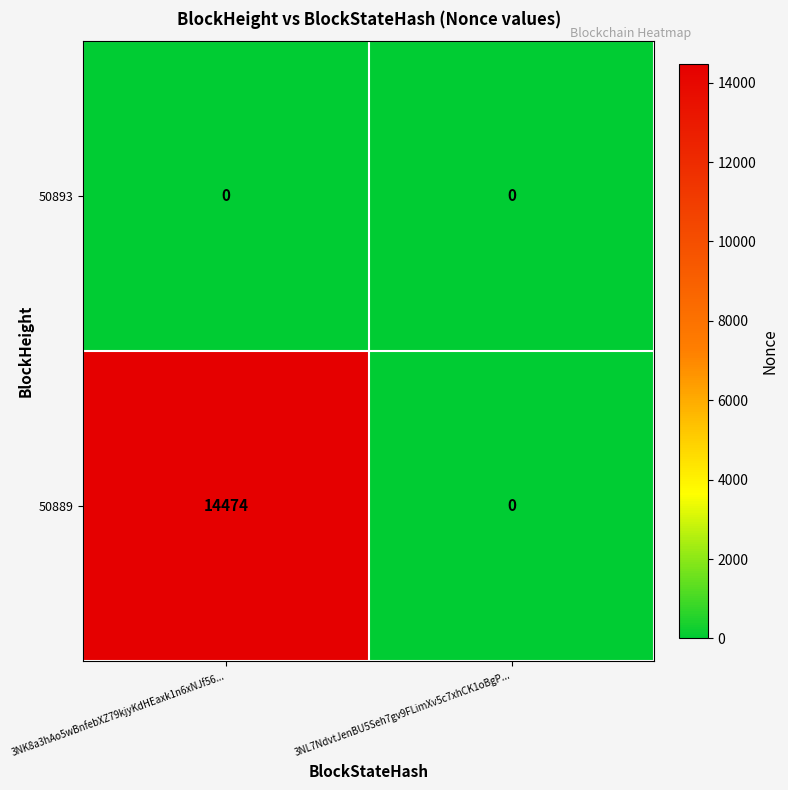

Rank the series by their average value, from lowest to highest.

50893, 50889